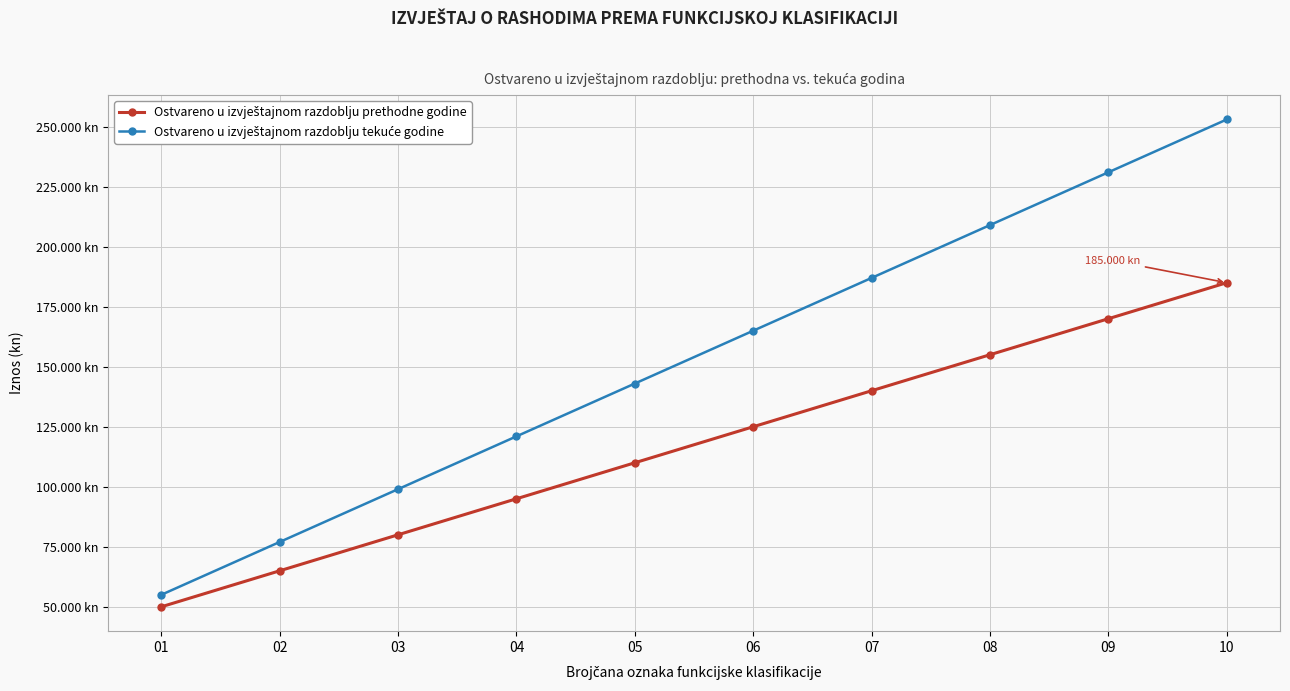

What is the greatest value displayed?

253000